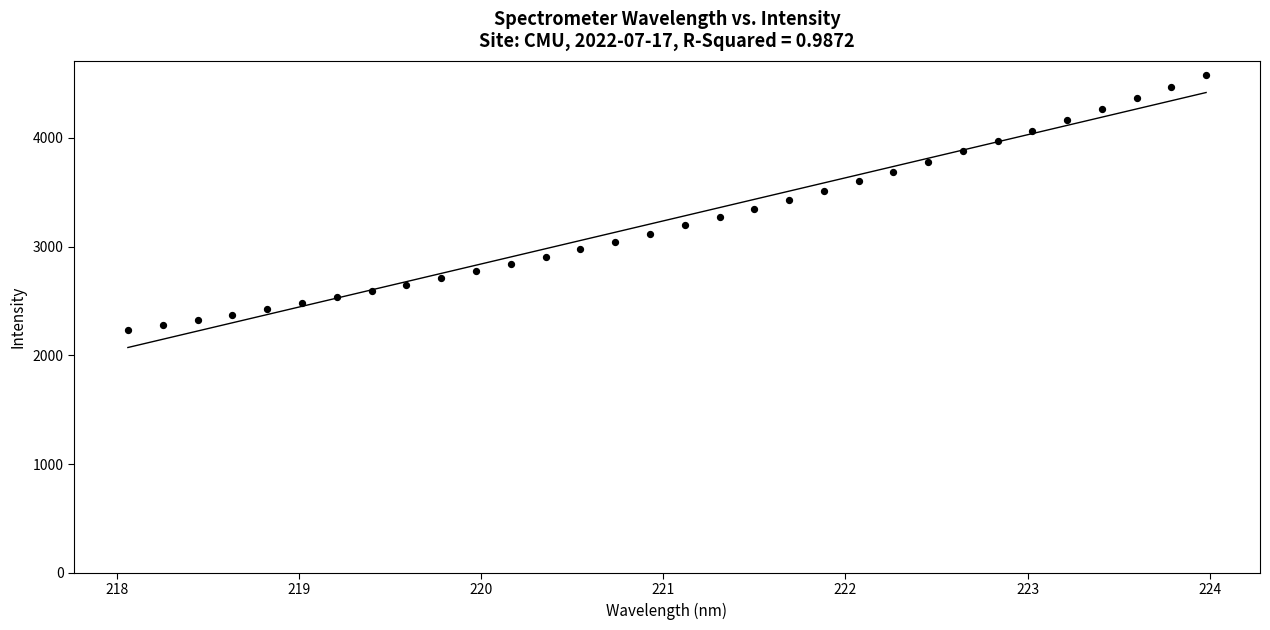

What is the range of Y values (max minus min)?

2353.3